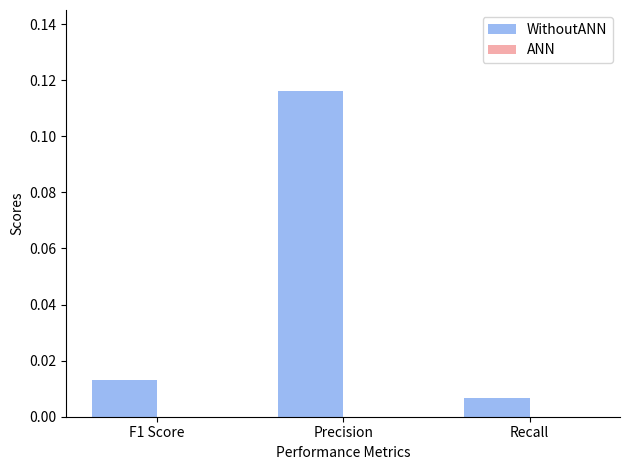

Between Precision and F1 Score, which is larger?

Precision